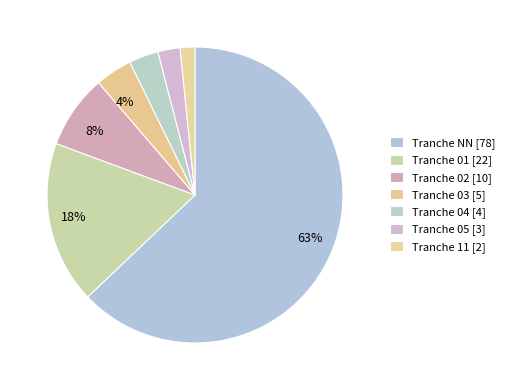

Count the number of slices in the pie.

7